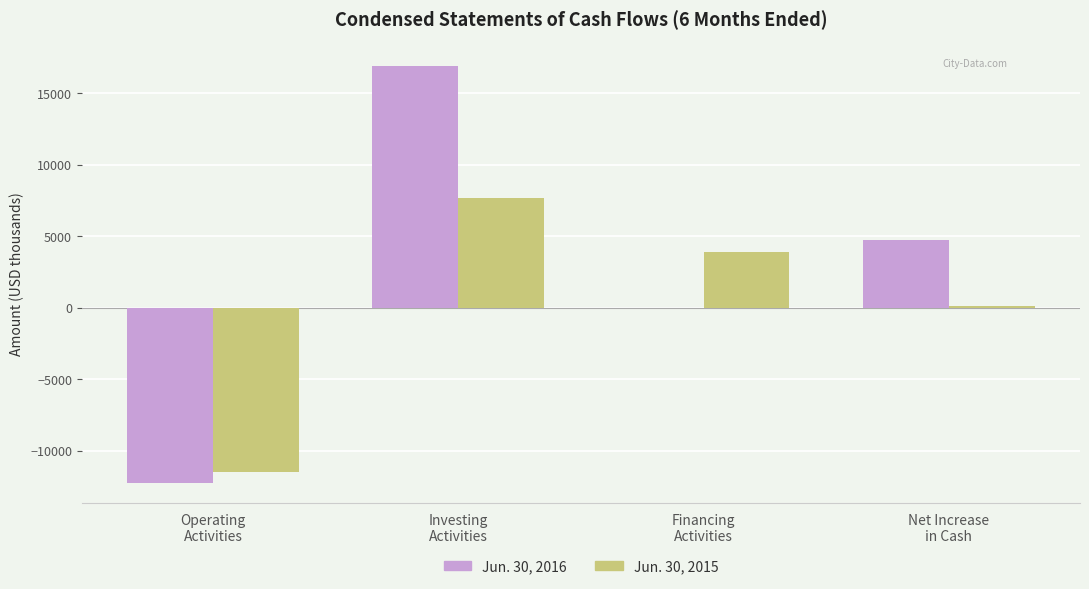

Count the number of categories in the chart.

4